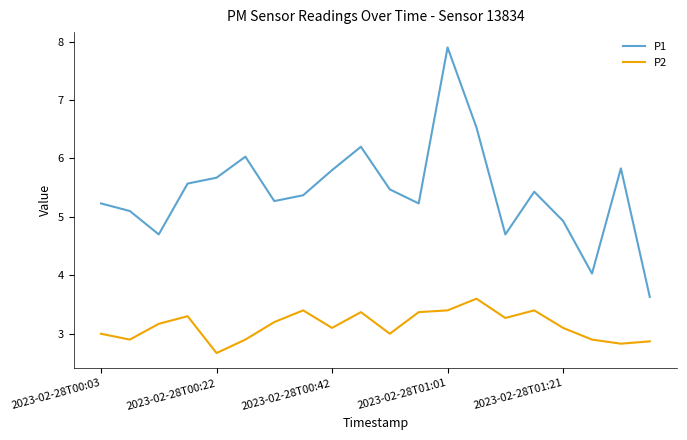

What is the highest value of the P1 series?

7.9